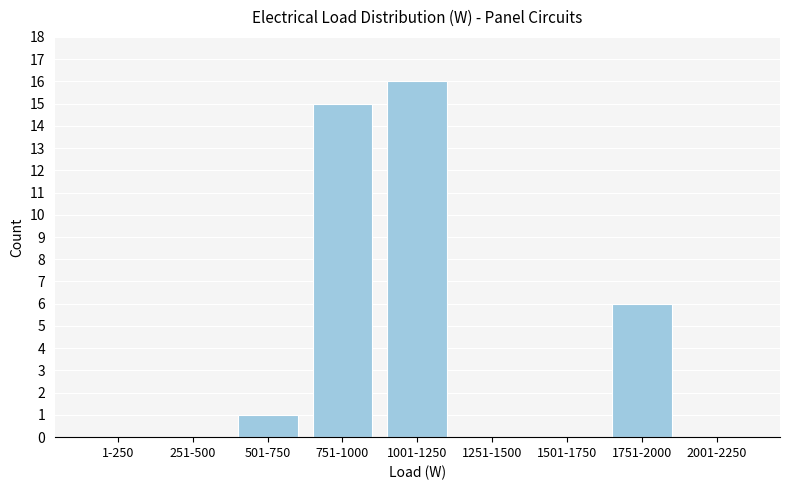

Reading left to right, what are all the values shown in this chart?

1-250=0	251-500=0	501-750=1	751-1000=15	1001-1250=16	1251-1500=0	1501-1750=0	1751-2000=6	2001-2250=0